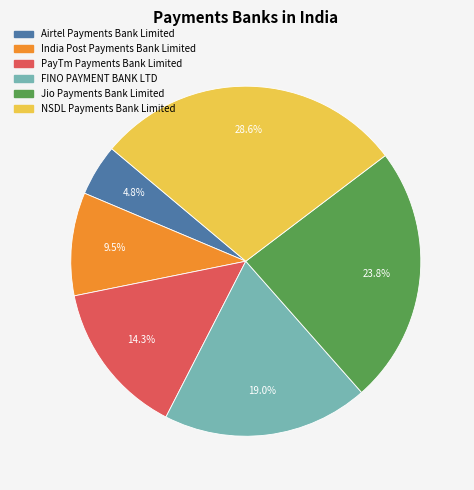

Which has a higher value, NSDL Payments Bank Limited or India Post Payments Bank Limited?

NSDL Payments Bank Limited